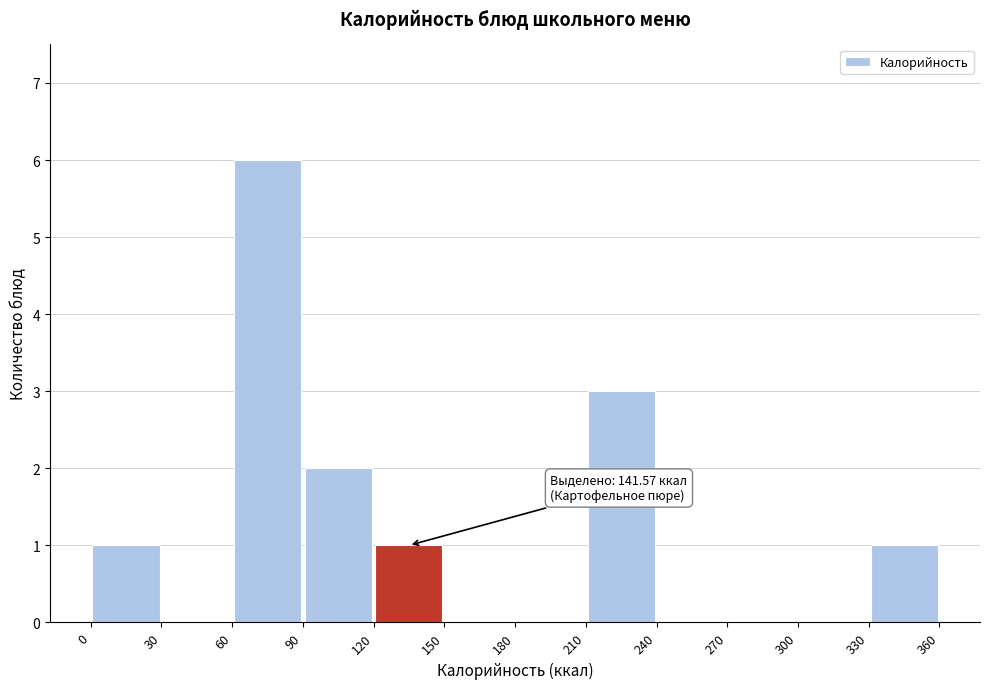

Which range on the x-axis has the tallest bar?

60 to 90